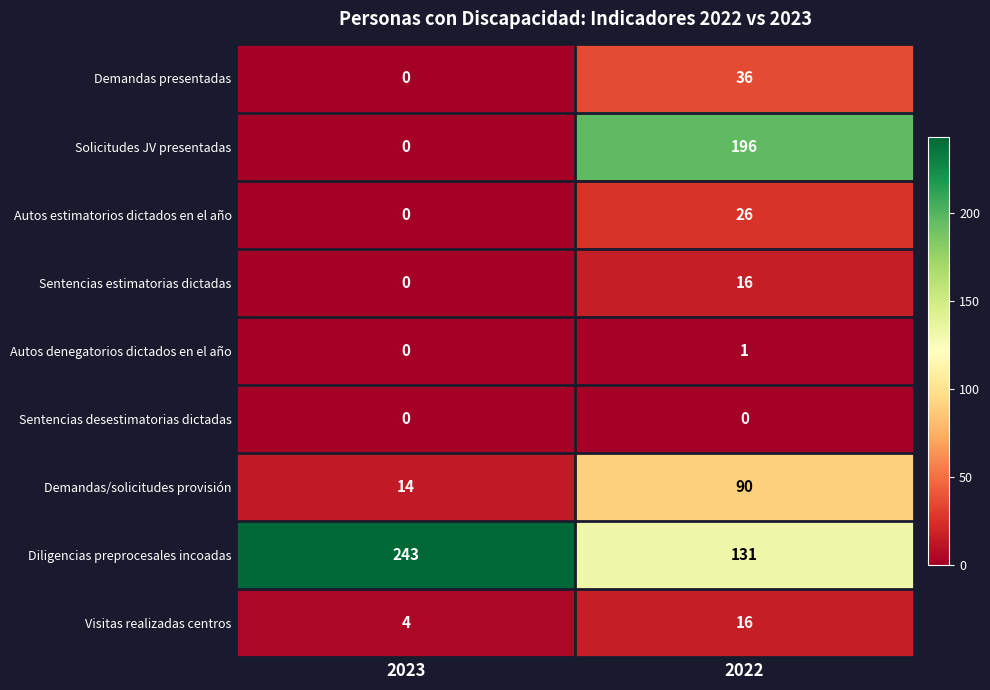

Which series has the largest total across all categories?

Diligencias preprocesales incoadas